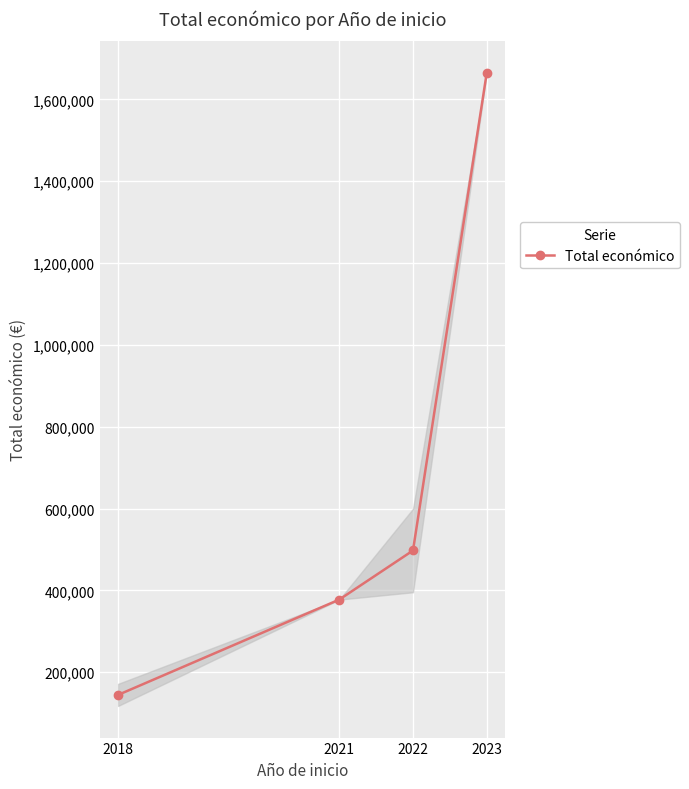

Is it true that the value at 2023 is 671108.6?

False